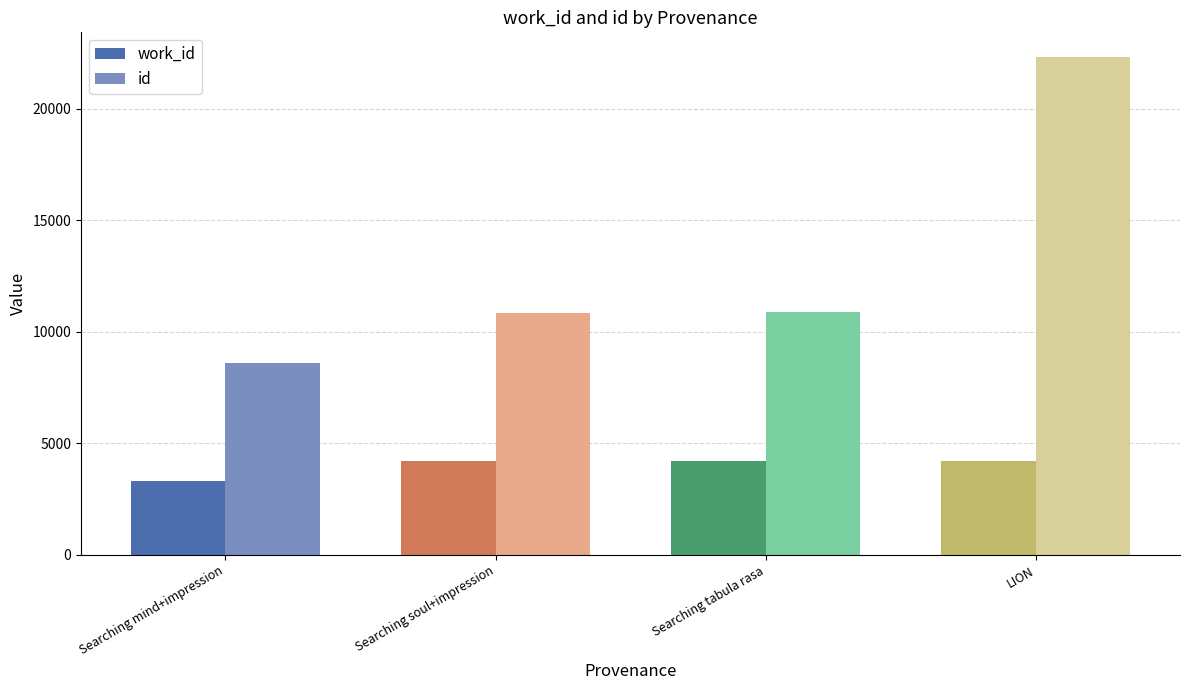

What is the approximate value of id at Searching mind+impression, to the nearest 10?

8590